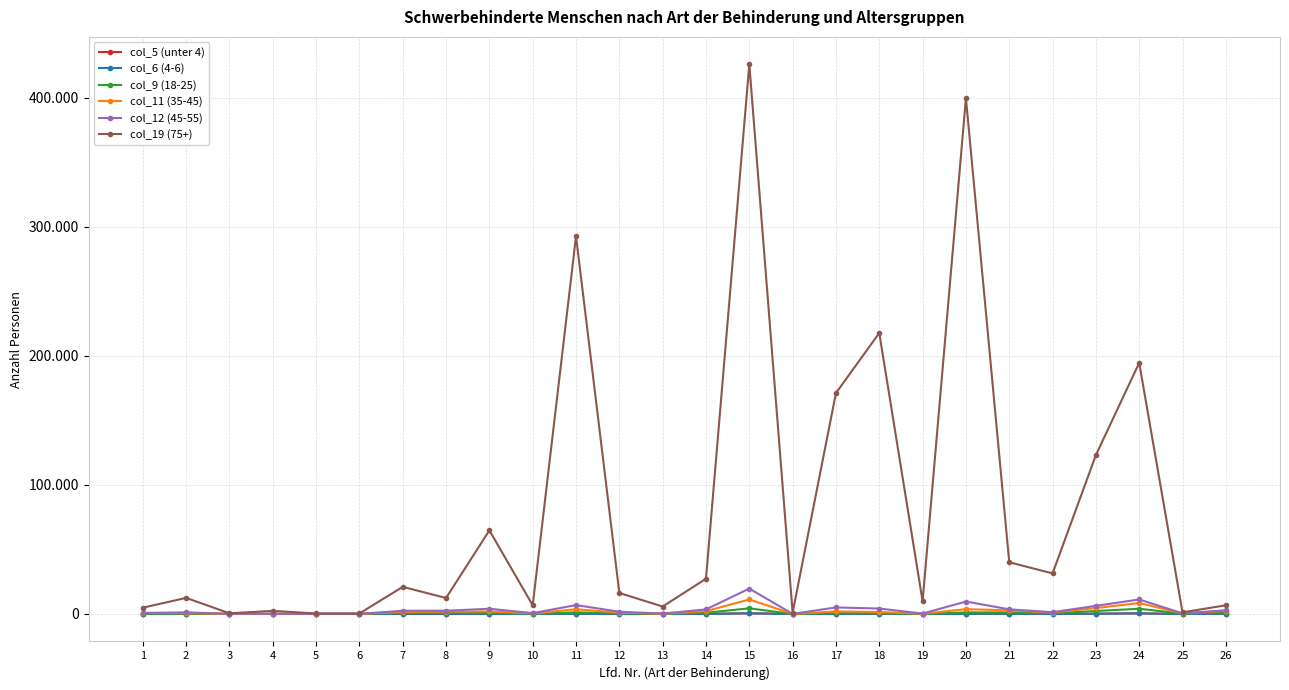

True or false: col_12 (45-55) and col_11 (35-45) intersect in this chart.

False